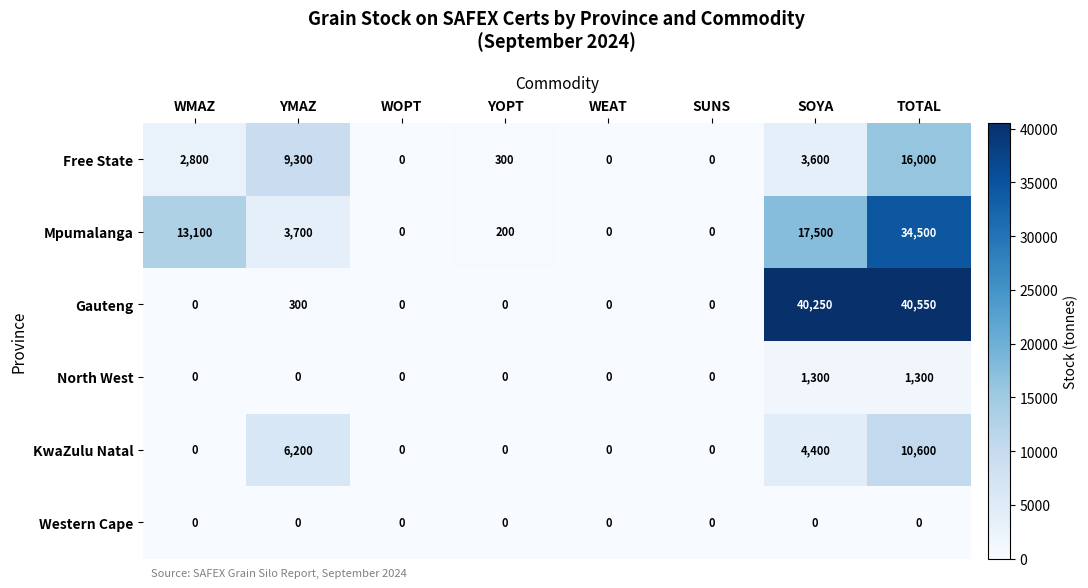

Which category has the highest value in the Gauteng series?

TOTAL